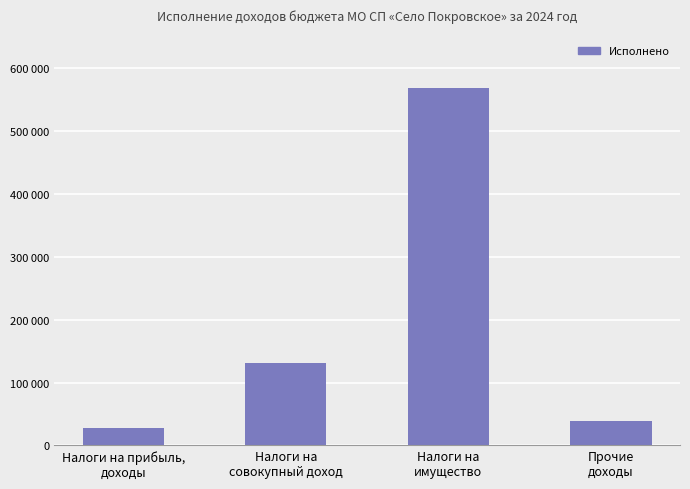

What is the sum of the values at Налоги на
совокупный доход and Налоги на
имущество?

698200.1